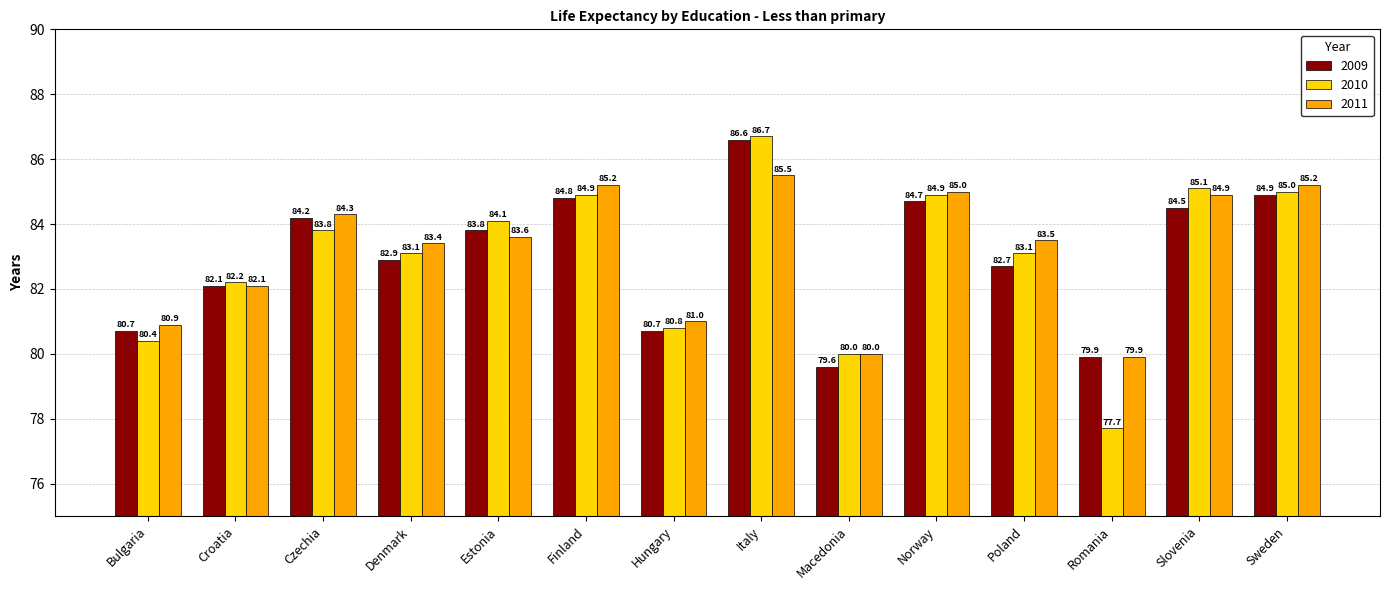

Reading left to right, list all the values displayed in this chart.

2009: 80.7	82.1	84.2	82.9	83.8	84.8	80.7	86.6	79.6	84.7	82.7	79.9	84.5	84.9
2010: 80.4	82.2	83.8	83.1	84.1	84.9	80.8	86.7	80.0	84.9	83.1	77.7	85.1	85.0
2011: 80.9	82.1	84.3	83.4	83.6	85.2	81.0	85.5	80.0	85.0	83.5	79.9	84.9	85.2